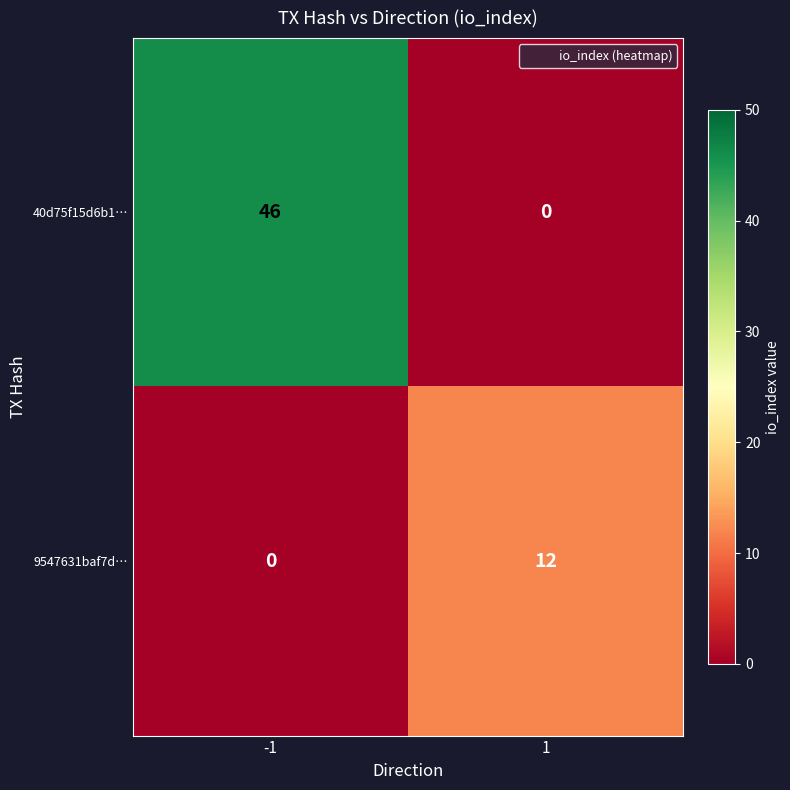

What is the highest value of the 9547631baf7d… series?

12